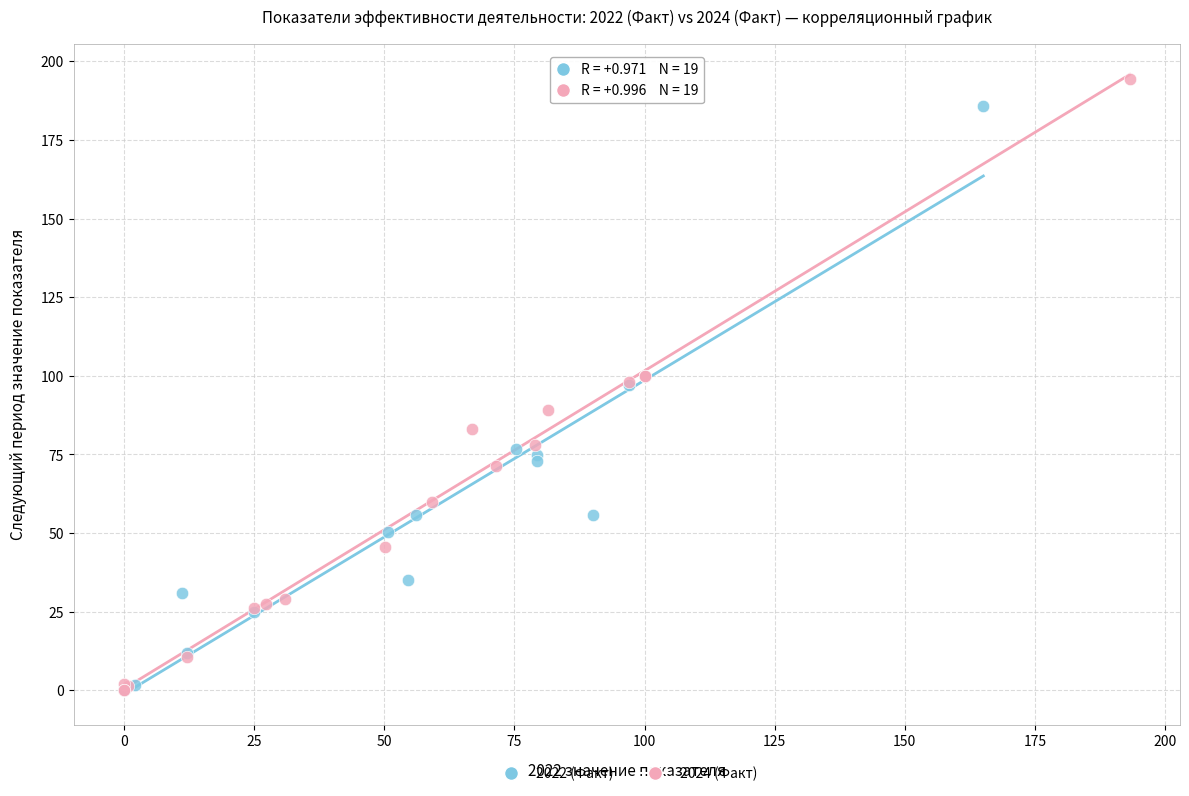

Which series contains the highest Y value?

2024 (Факт)